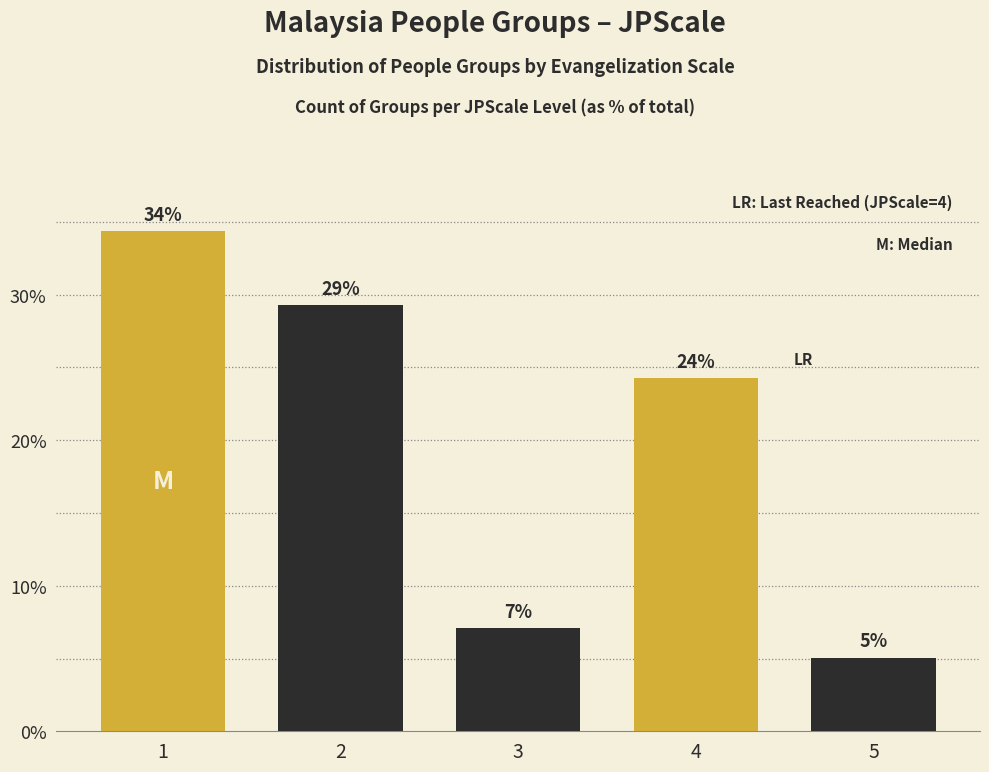

Does the chart contain any negative values?

No